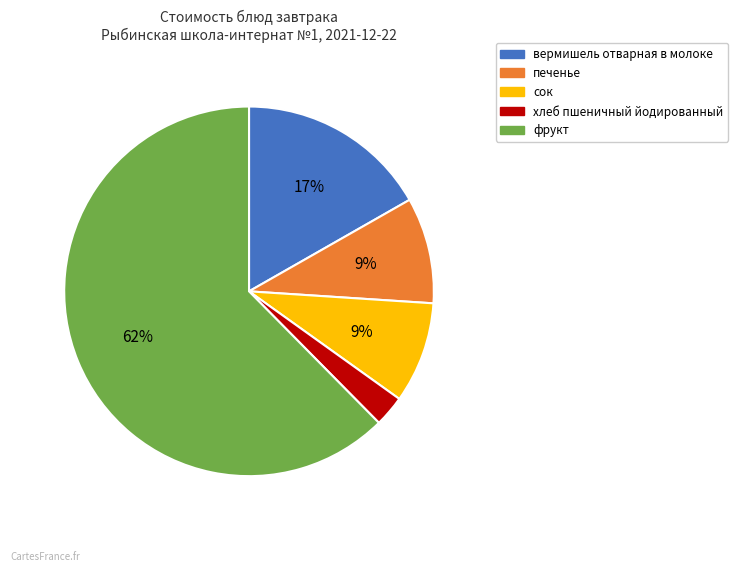

To the nearest percent, what percentage of the pie is фрукт?

62%